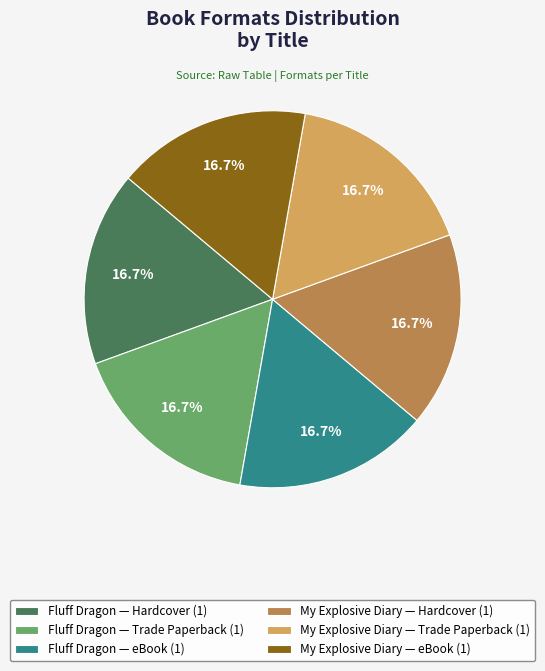

Is My Explosive Diary — Hardcover (1) the majority of the pie?

No